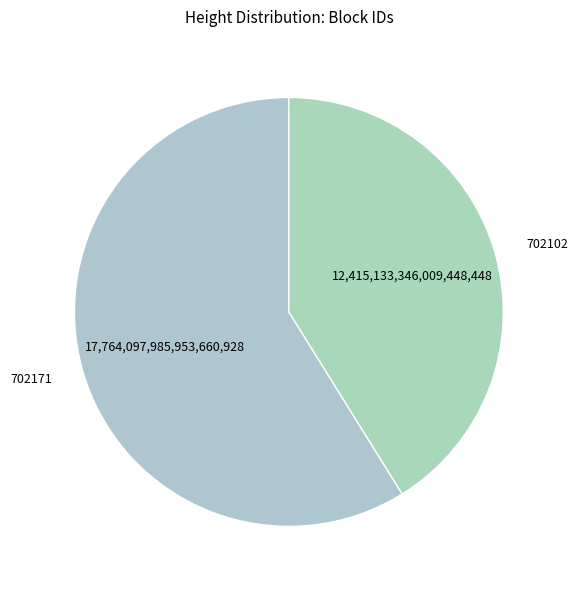

How many segments does this pie chart have?

2